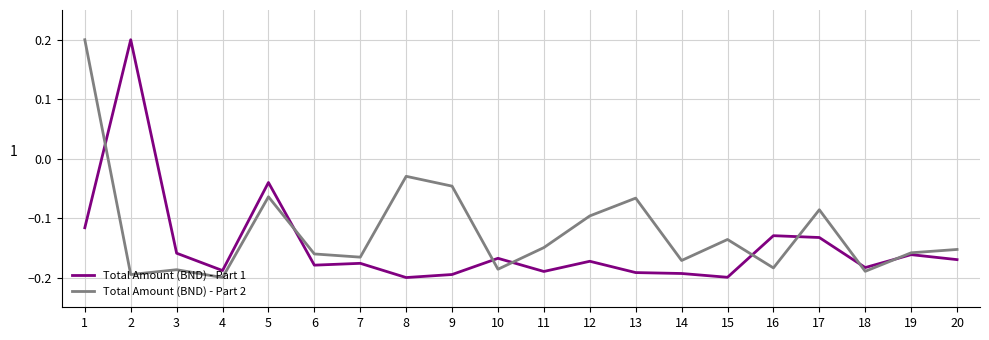

True or false: Total Amount (BND) - Part 1 has more than 1 interior local peaks.

True